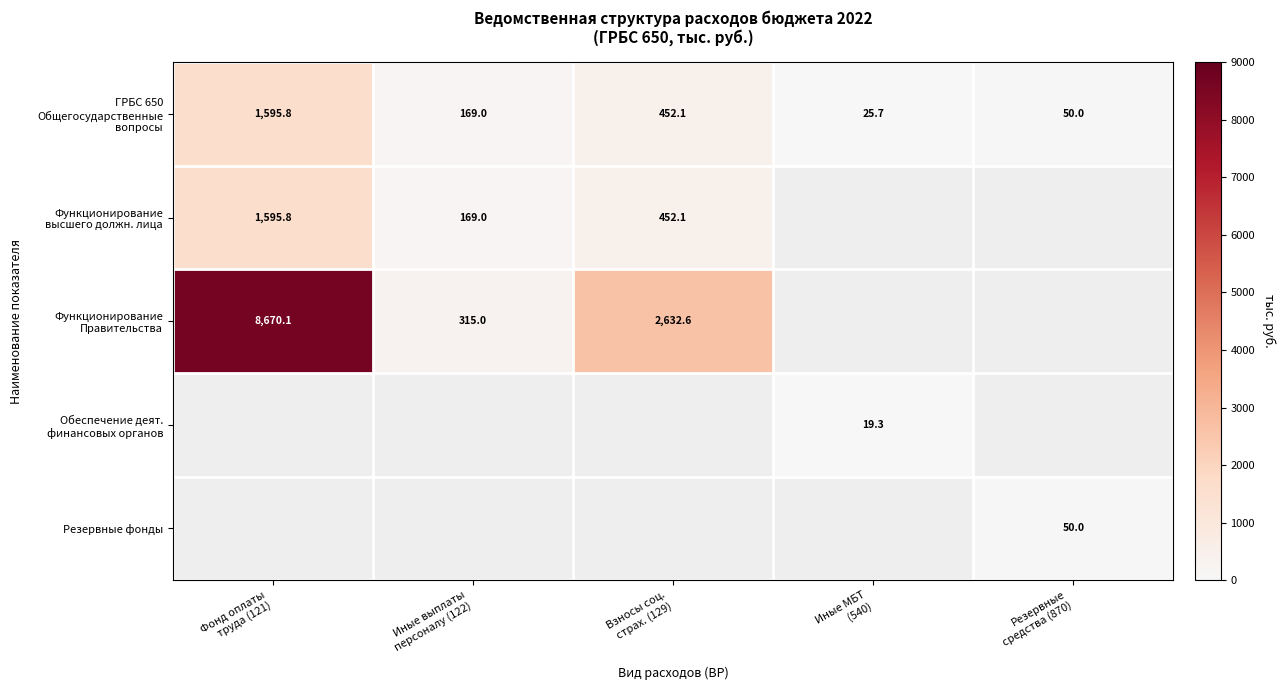

Which series has the widest spread of values?

Функционирование Правительства